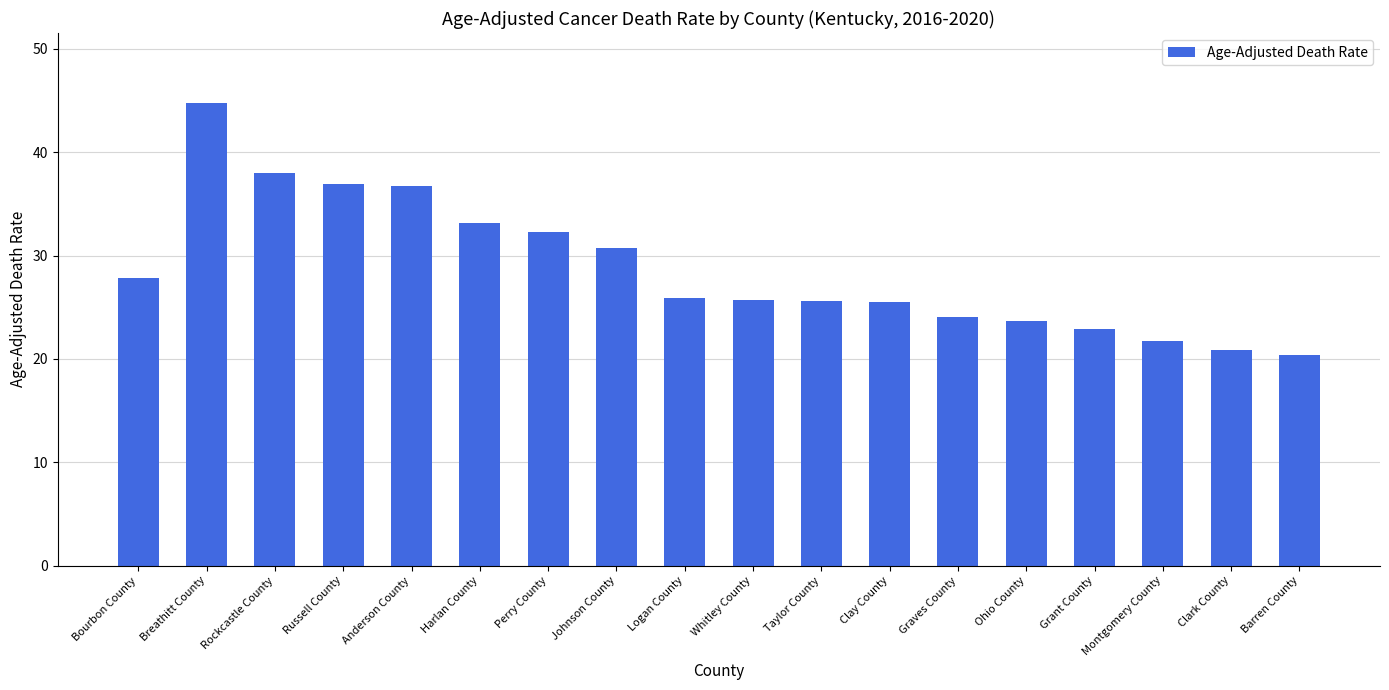

Are the bars grouped side by side (vs. stacked)?

No